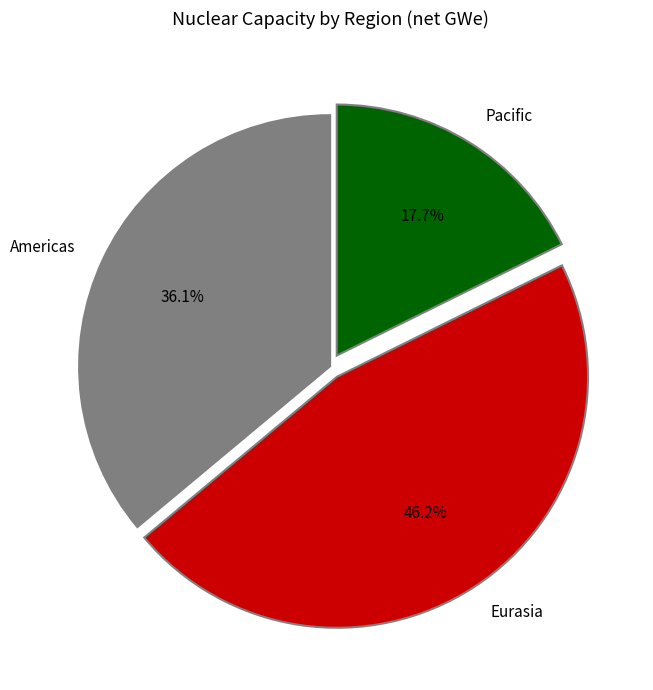

Combined, do Eurasia and Americas account for over 50%?

Yes